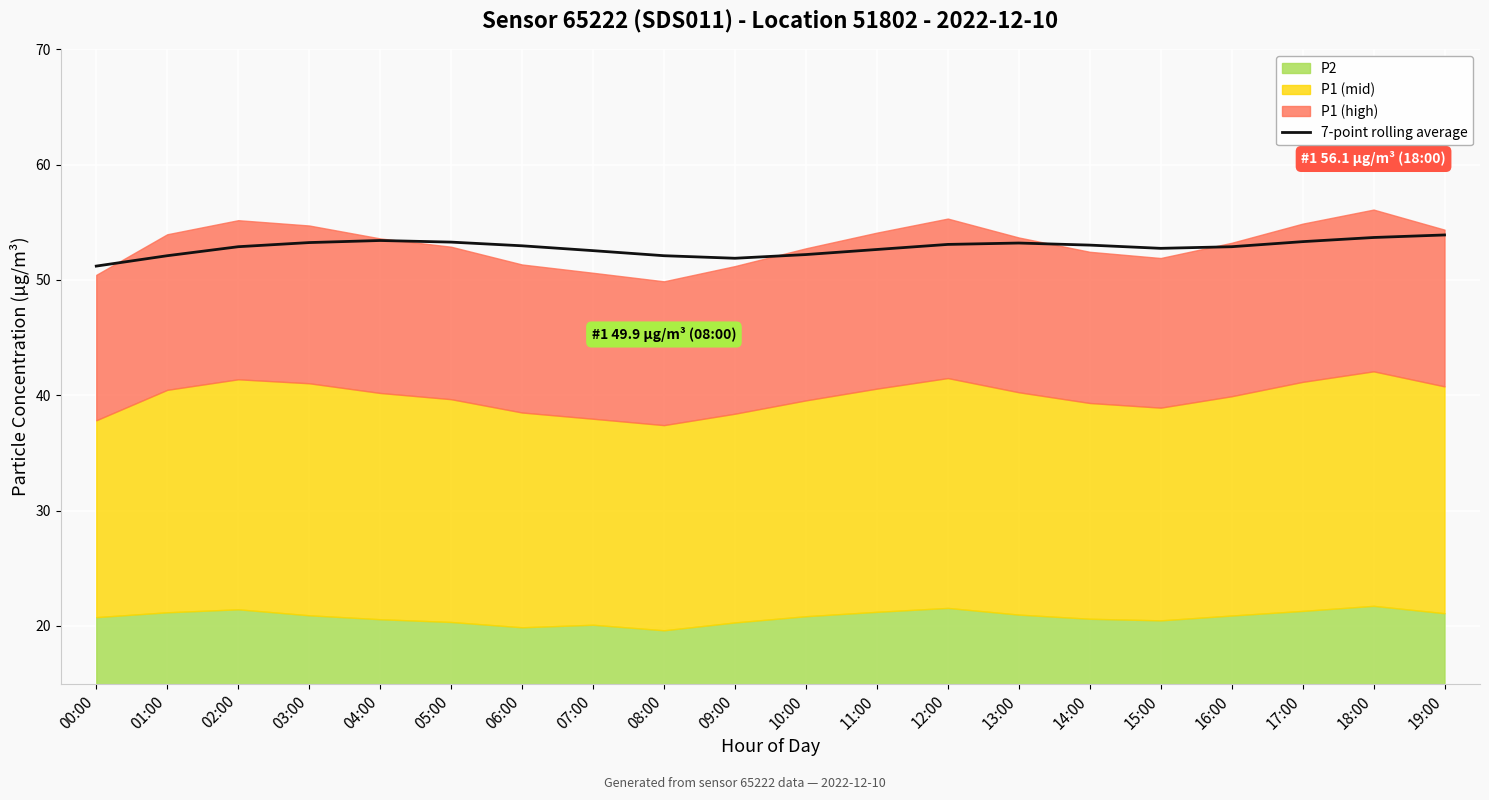

The value at 10:00 is 52.2. True or false?

True